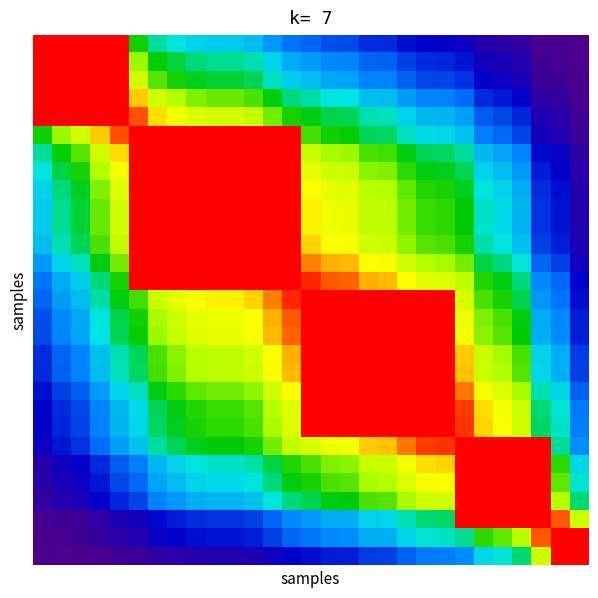

Count the number of categories in the chart.

29